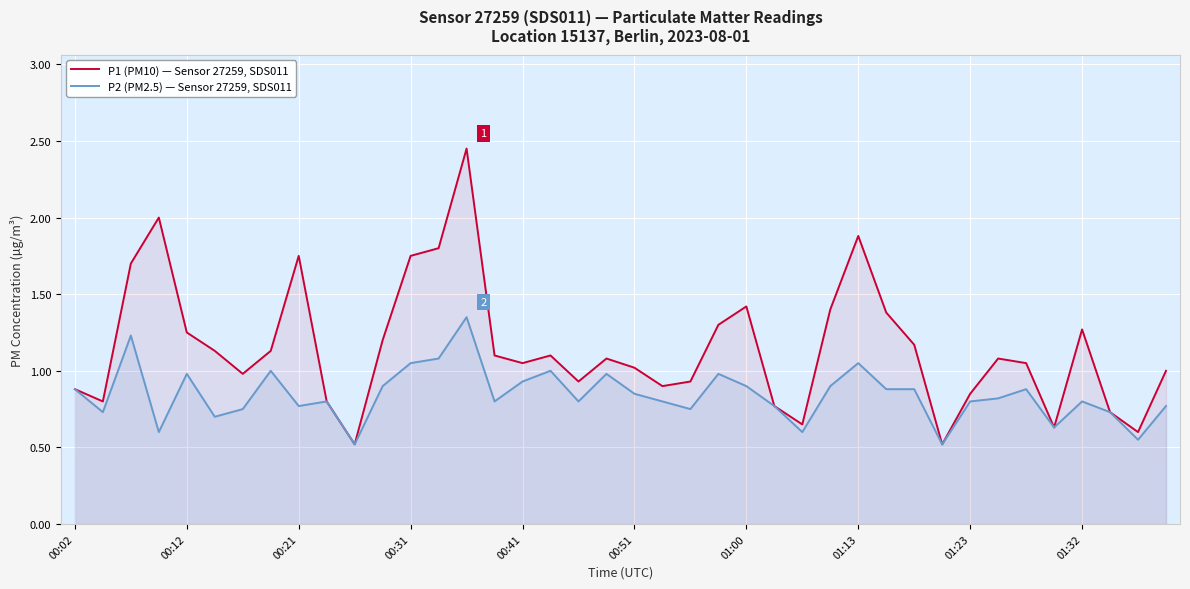

What is the minimum value shown in the chart?

0.5